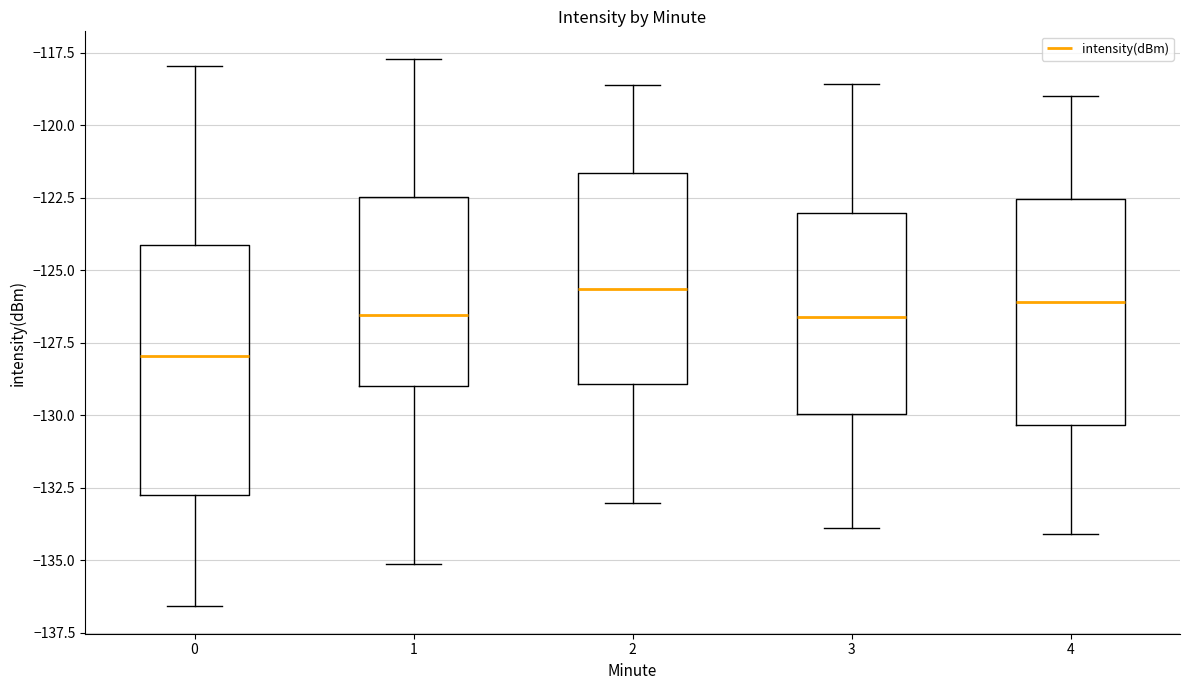

Reading left to right, transcribe this box plot: for each box, give where its median line is, the range the box spans, and where its two whiskers end, as read against the y-axis. The values are not printed on the chart, so give them approximately, as read against the axis.

0: median -128.0, box -132.5 to -124.0, whiskers -136.5 to -118.0
1: median -126.5, box -129.0 to -122.5, whiskers -135.0 to -117.5
2: median -125.5, box -129.0 to -121.5, whiskers -133.0 to -118.5
3: median -126.5, box -130.0 to -123.0, whiskers -134.0 to -118.5
4: median -126.0, box -130.5 to -122.5, whiskers -134.0 to -119.0